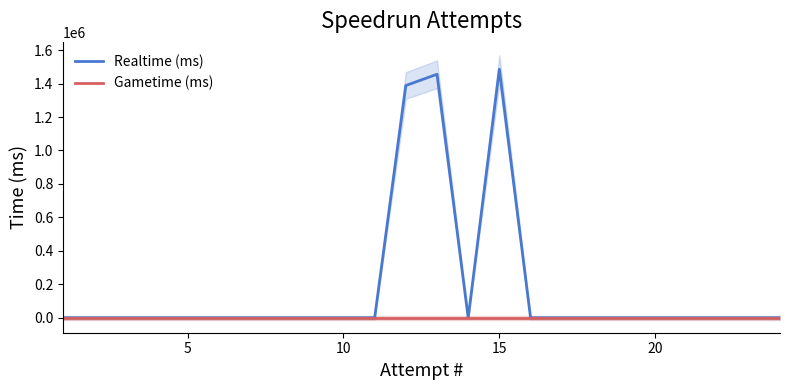

True or false: Realtime (ms) and Gametime (ms) cross at least once.

False